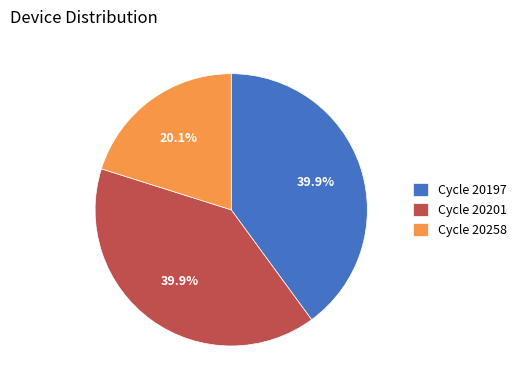

Is Cycle 20197 the majority of the pie?

No